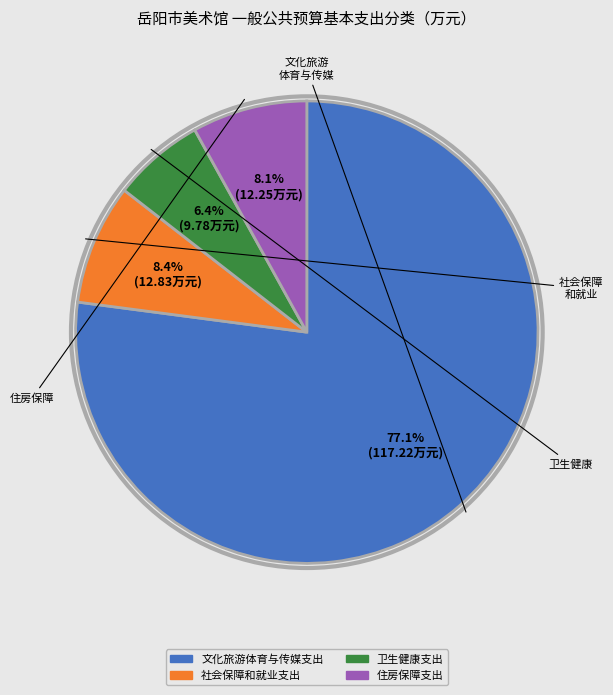

To the nearest percent, what portion does 卫生健康支出 represent?

6%